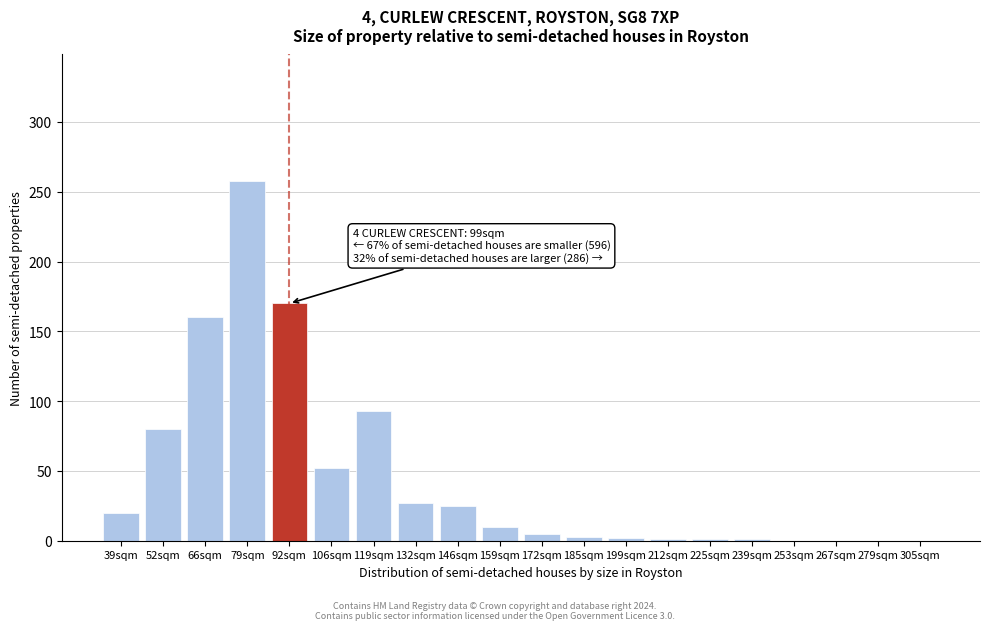

Which category has the highest value across all series?

79sqm